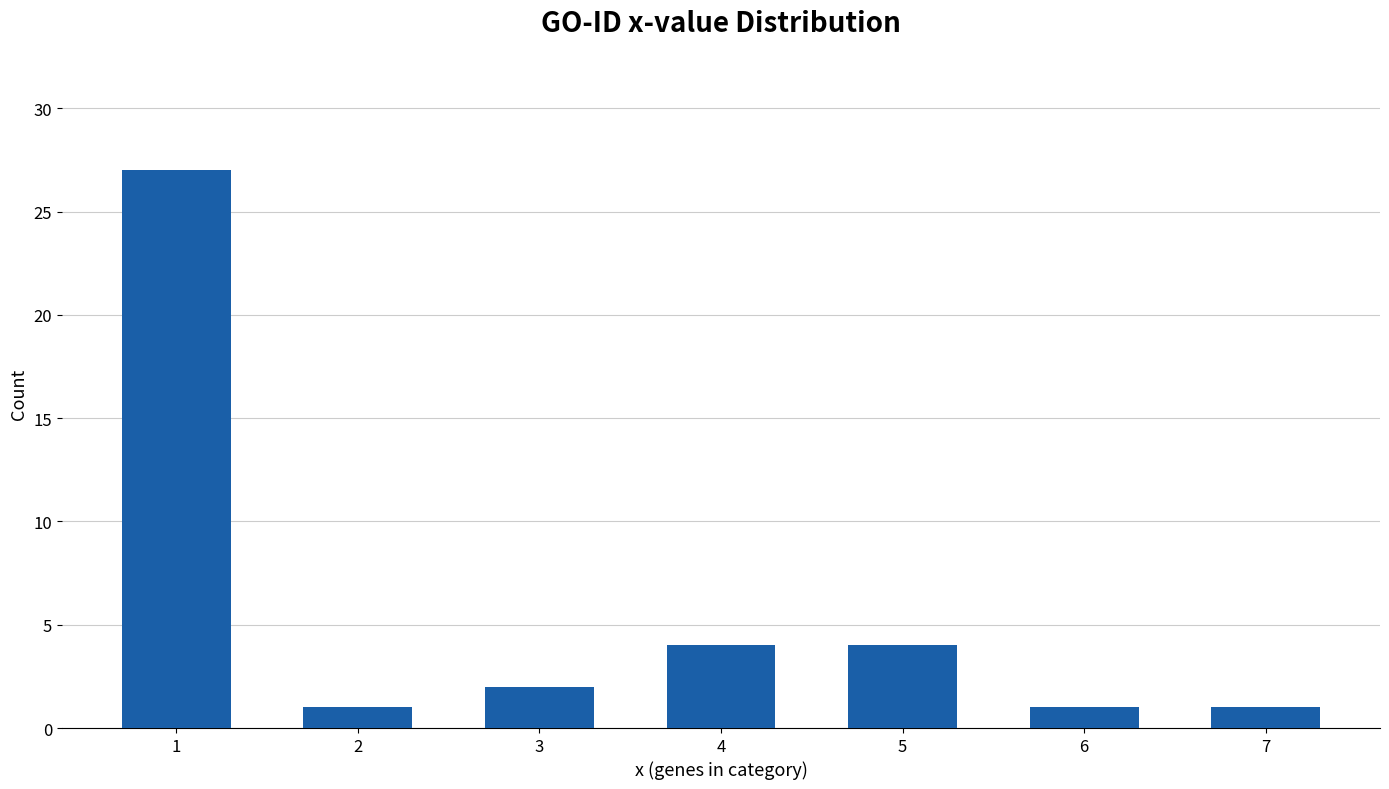

Reading left to right, extract all data points from this chart.

1=27	2=1	3=2	4=4	5=4	6=1	7=1